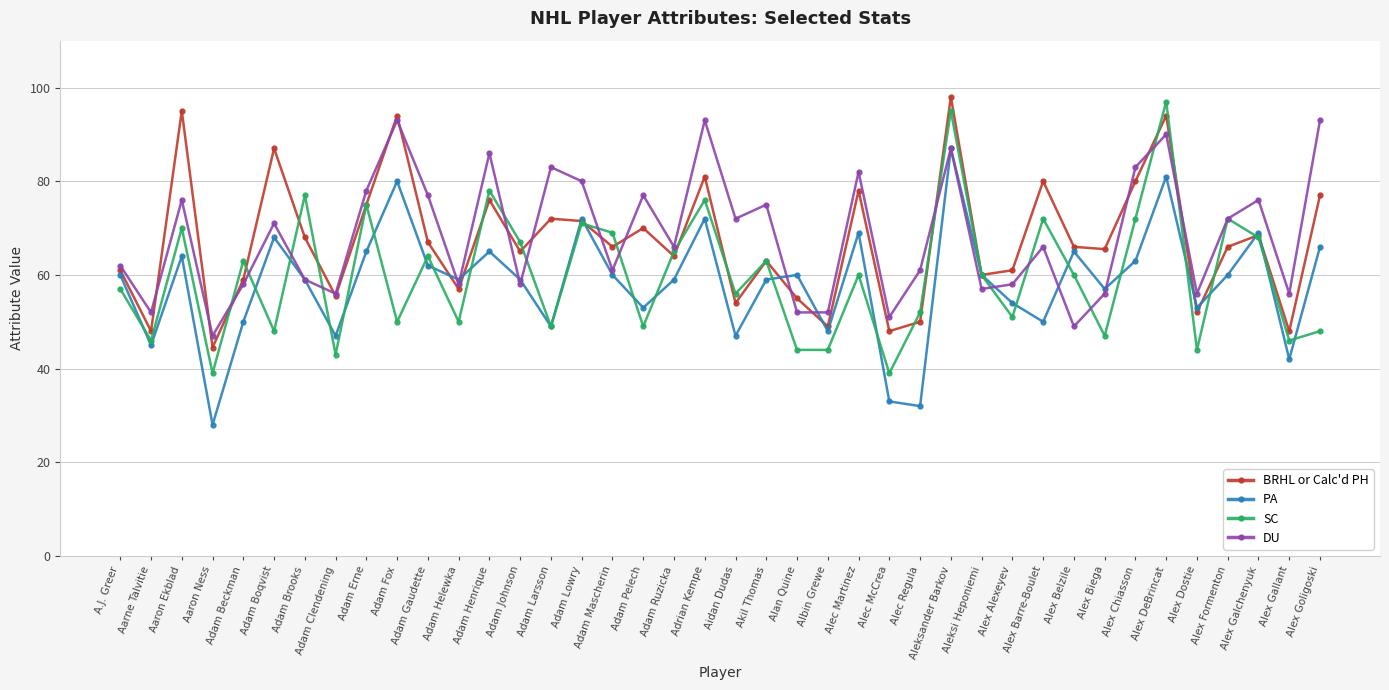

Which series has the largest total across all categories?

DU